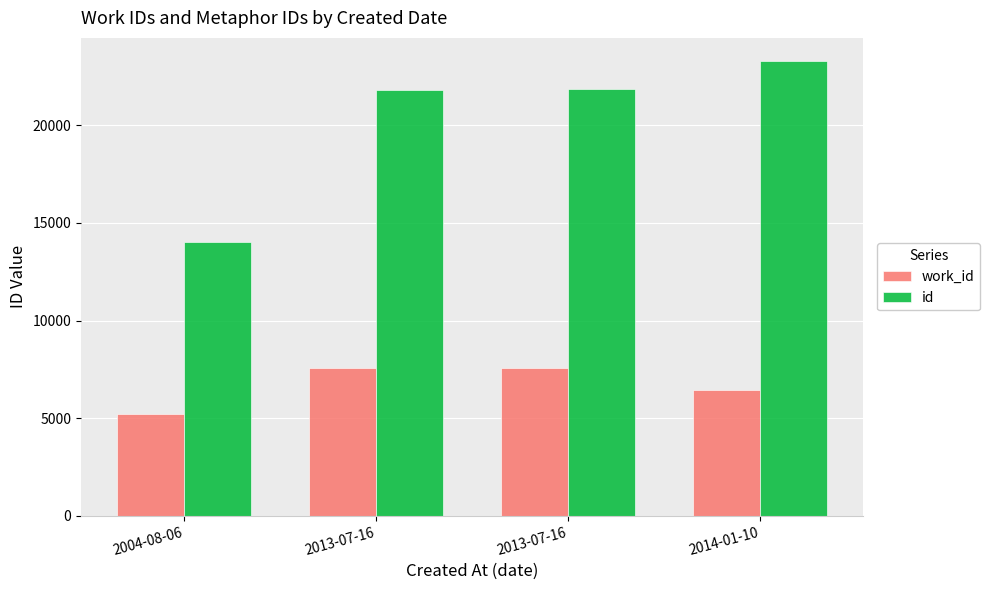

How many distinct data groups are displayed?

2